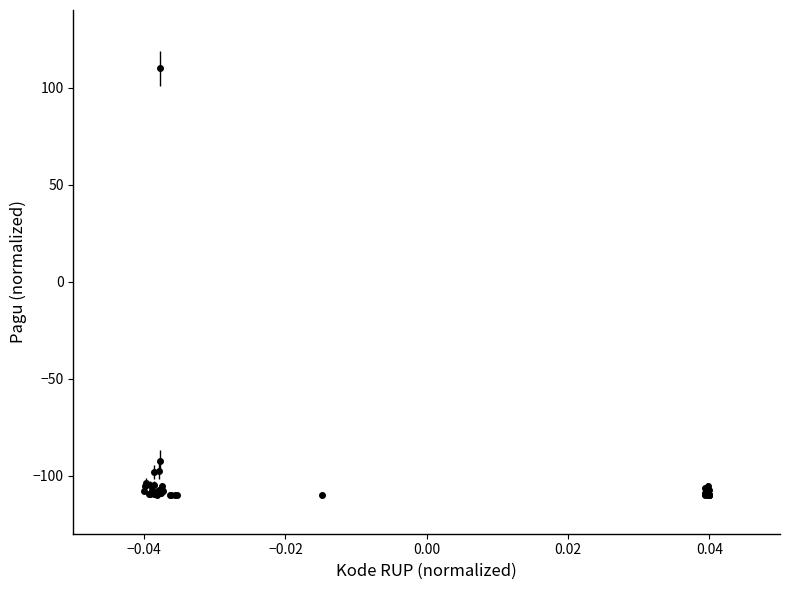

What is the smallest value displayed?

-110.0